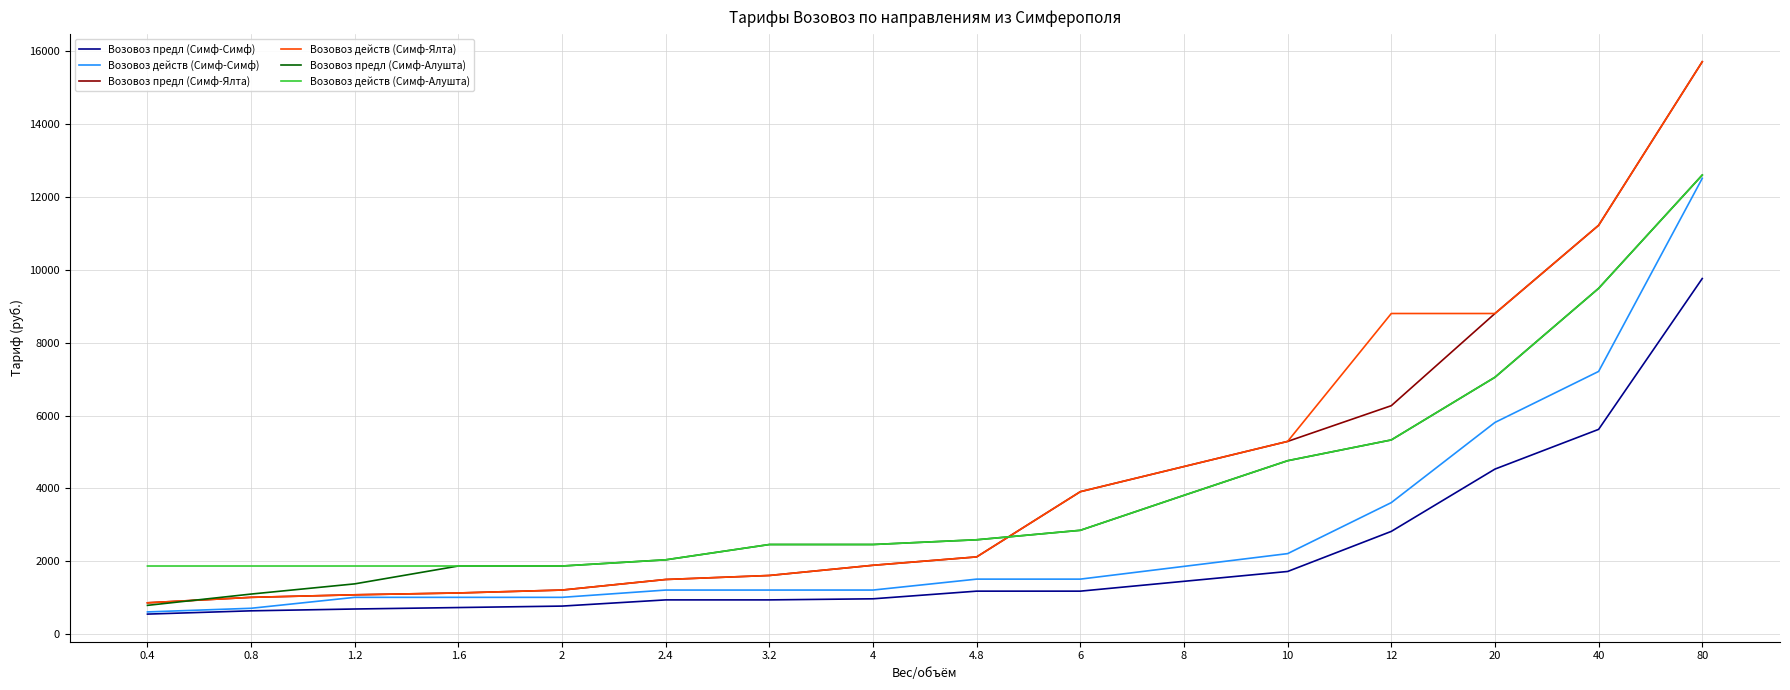

The value of Возовоз предл (Симф-Симф) at 1.6 is 730. True or false?

True